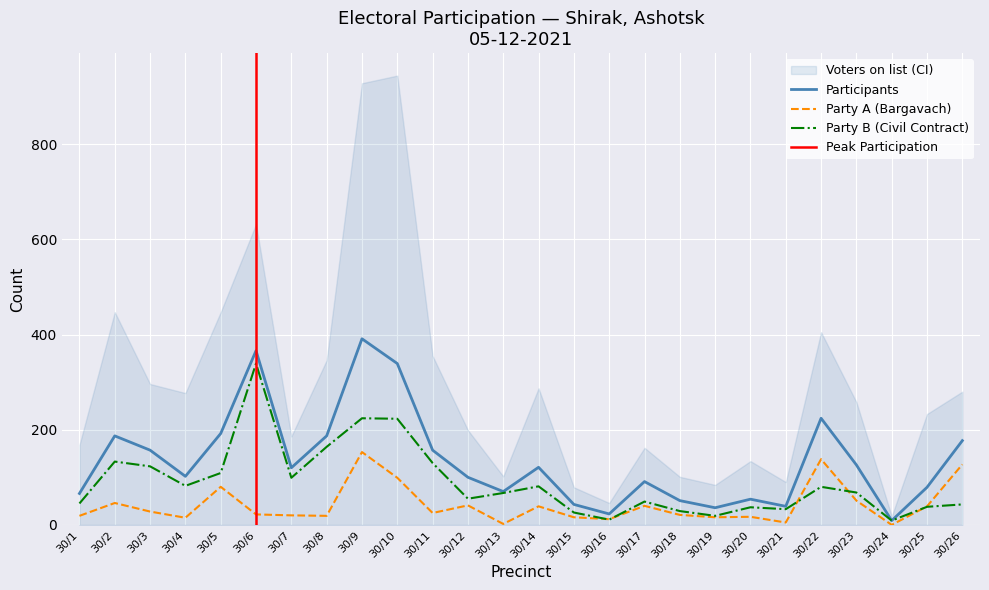

What is the highest value of the Party B (Civil Contract) series?

339